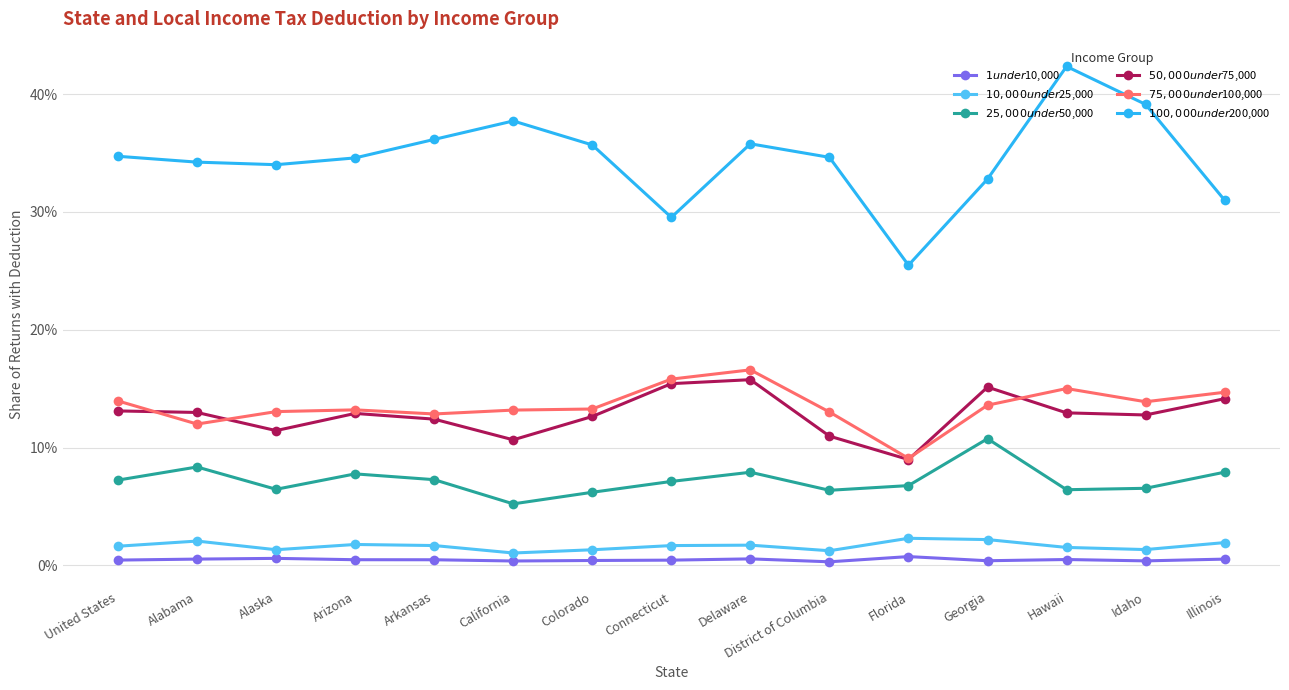

Which category has the highest value in the $25,000 under $50,000 series?

Georgia